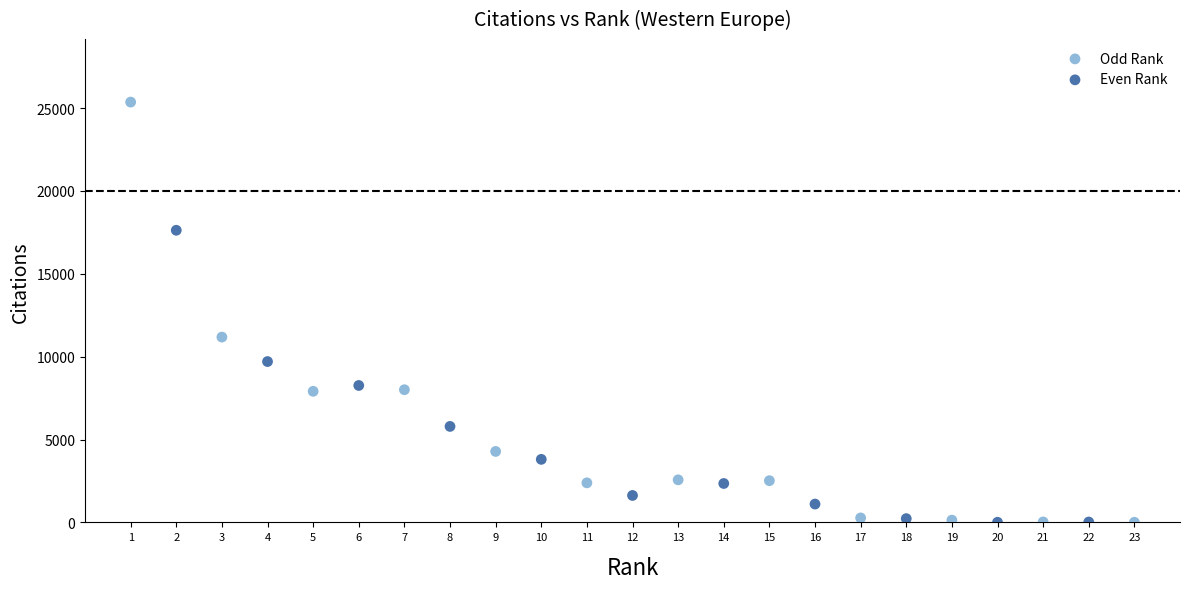

Which series reaches the maximum Y coordinate?

Odd Rank